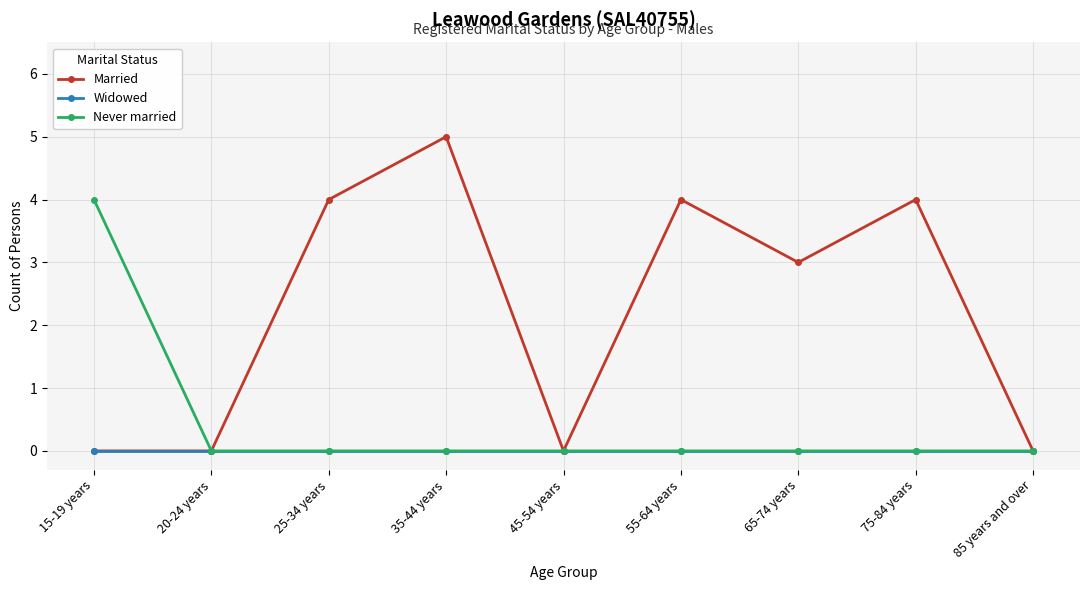

How many distinct data groups are displayed?

3